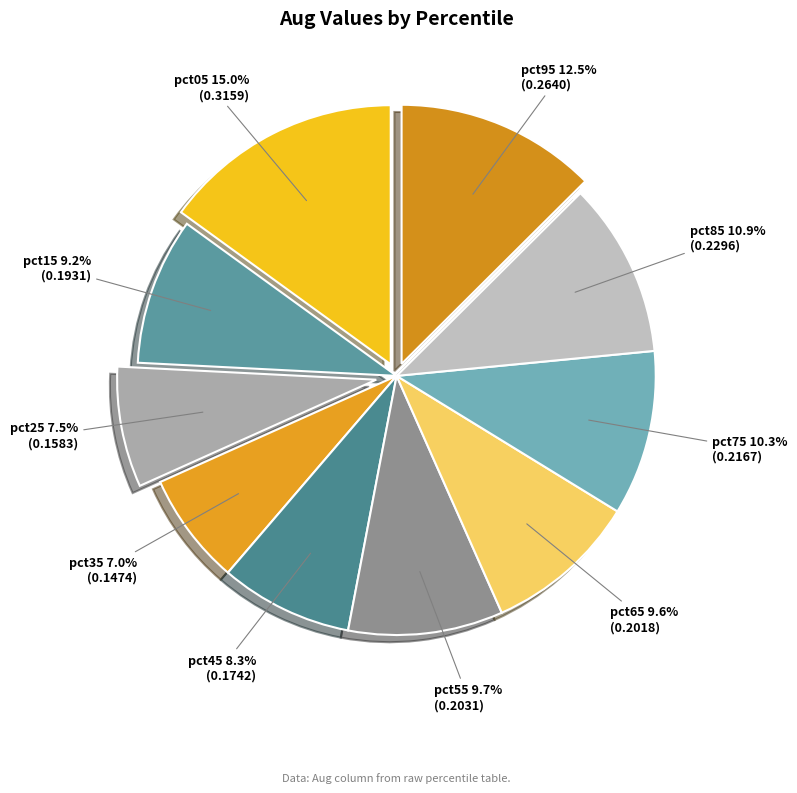

Does any single category account for the majority?

No